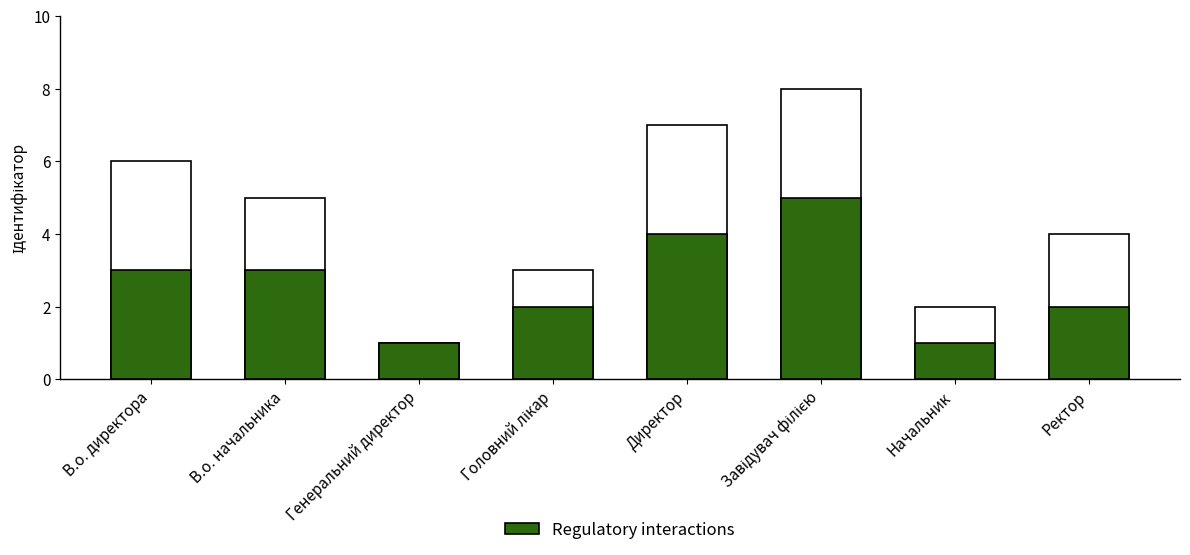

How many data points in Total are above 5?

3